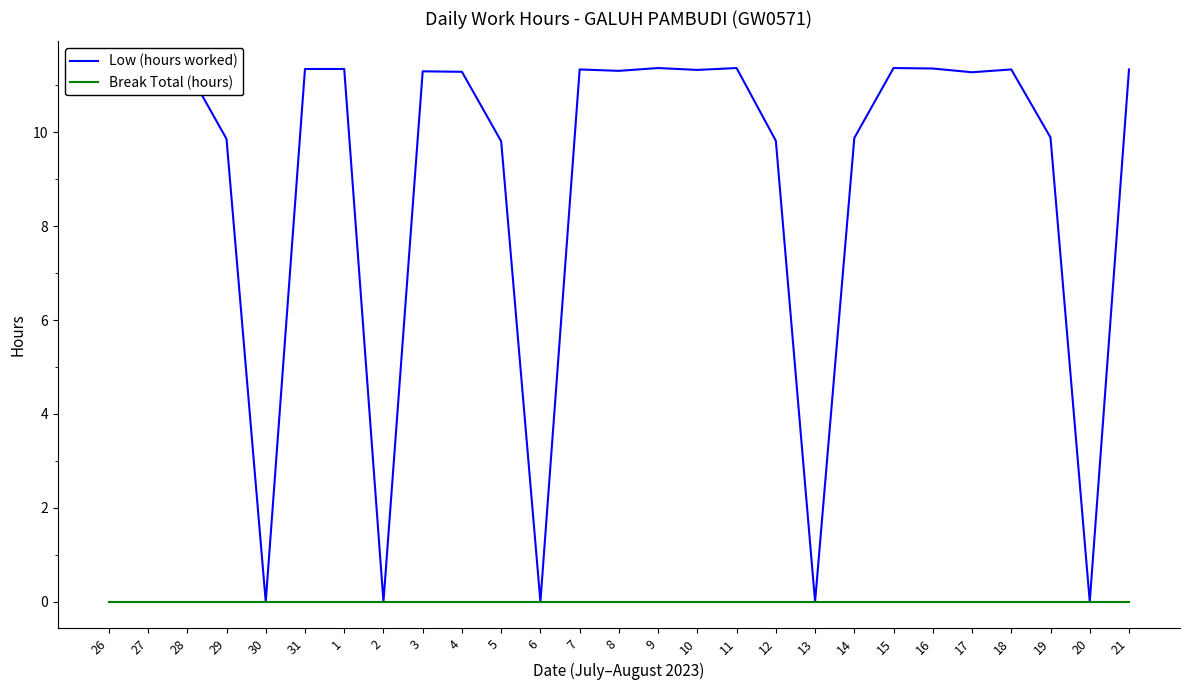

At which label is Break Total (hours) closest to 0?

26